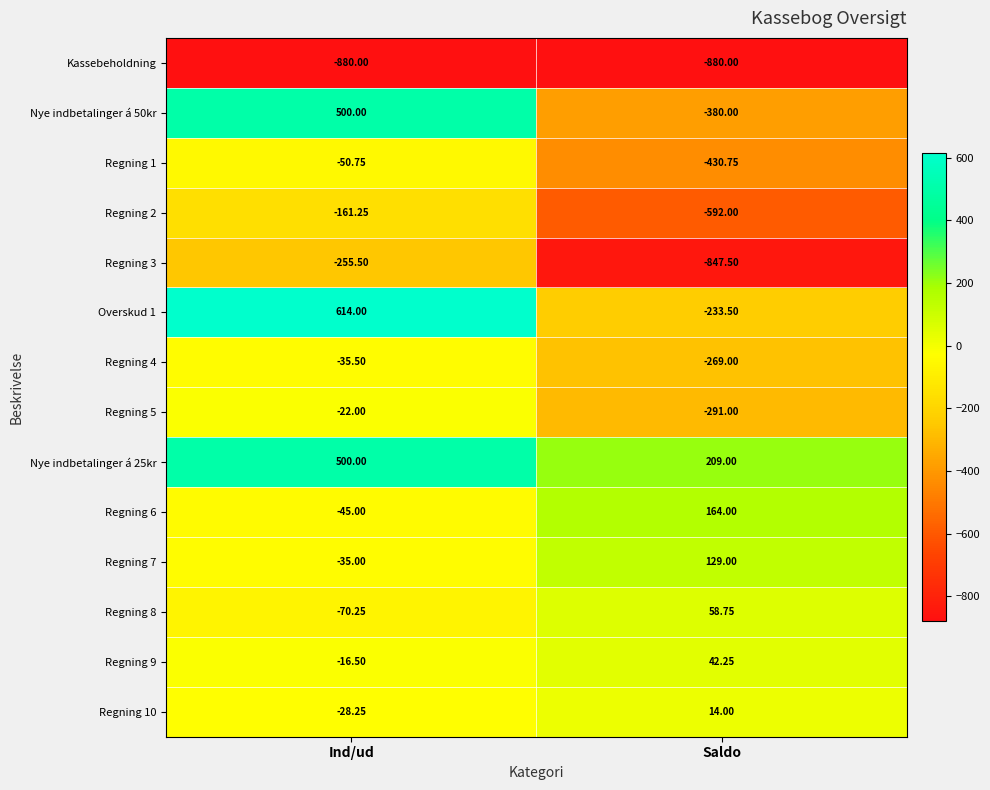

Is the value of Regning 7 at Saldo greater than the value of Regning 8 at Saldo?

Yes